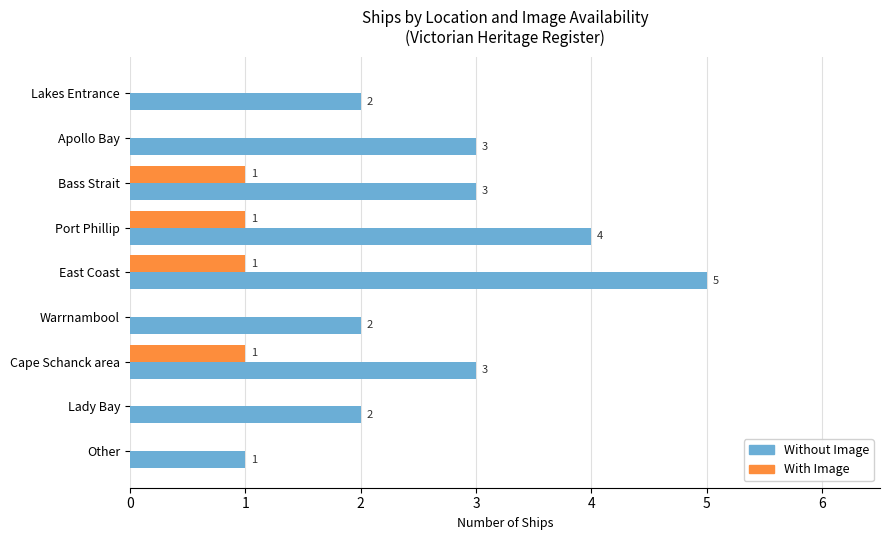

Which category has the highest value in the Without Image series?

East Coast